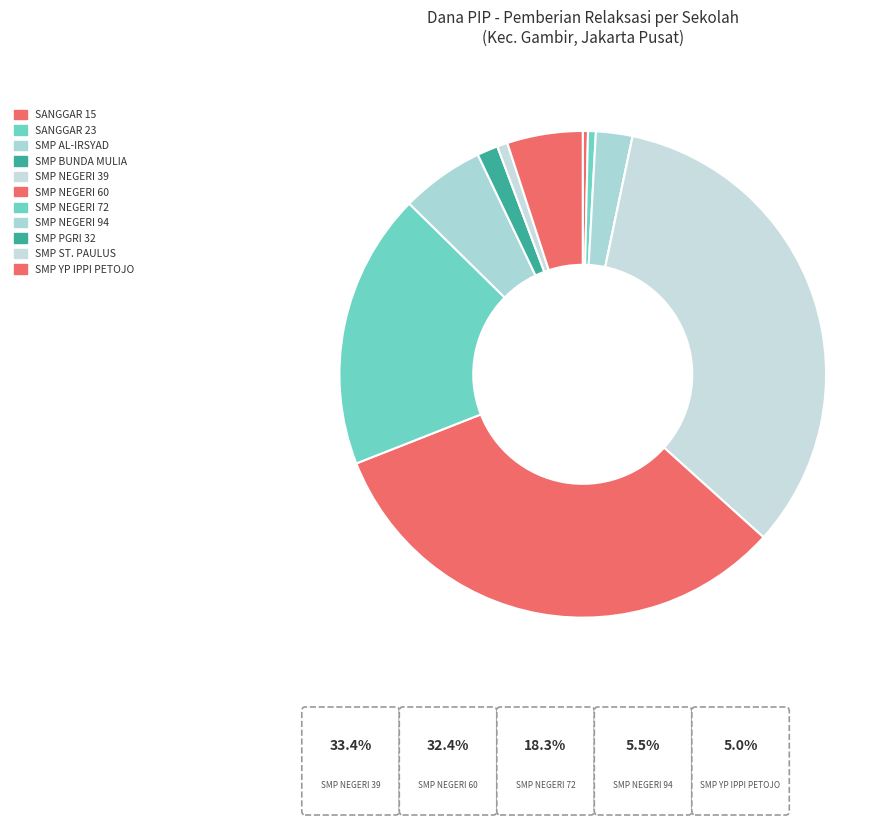

How many slices are in this pie chart?

11